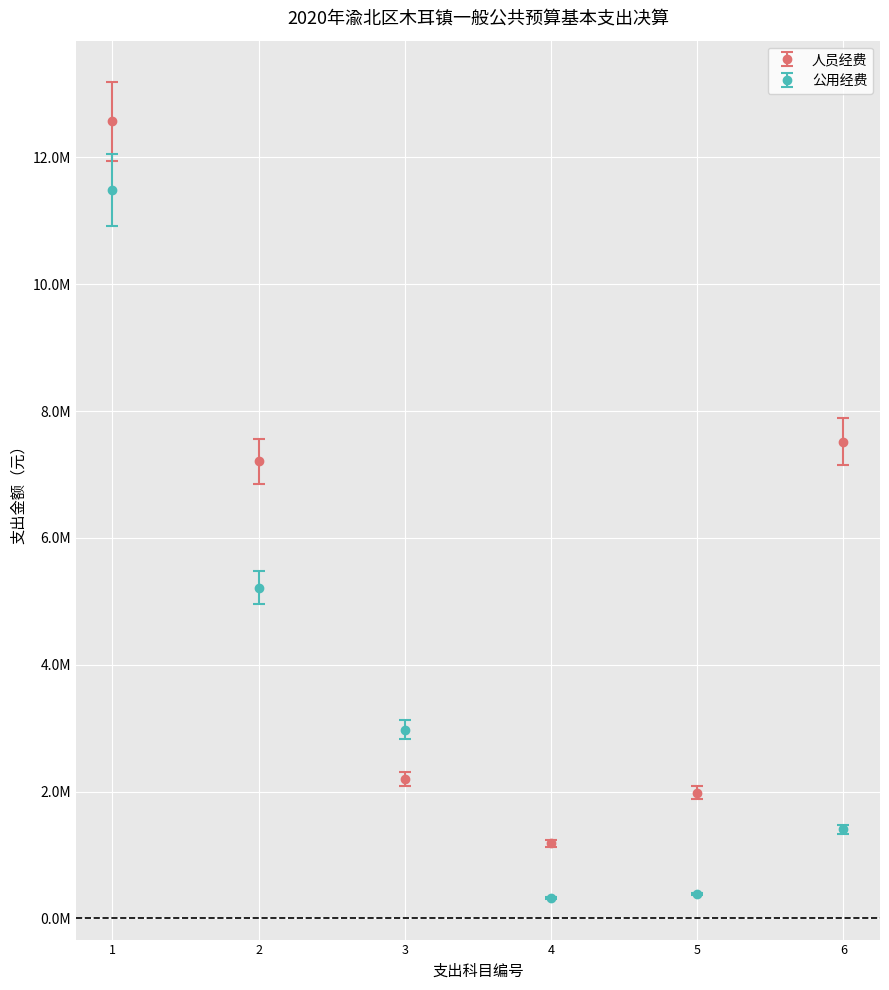

What are all the series names shown in the legend?

人员经费, 公用经费